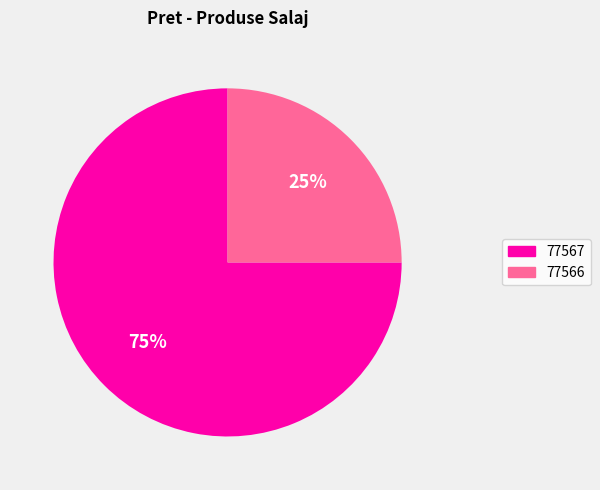

Is the sum of 77567 and 77566 greater than half?

Yes